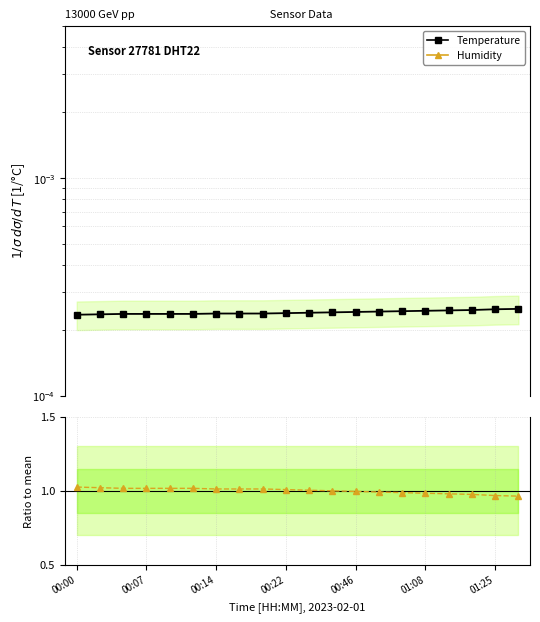

True or false: Humidity (normalized) and Temperature (normalized) cross at least once.

False